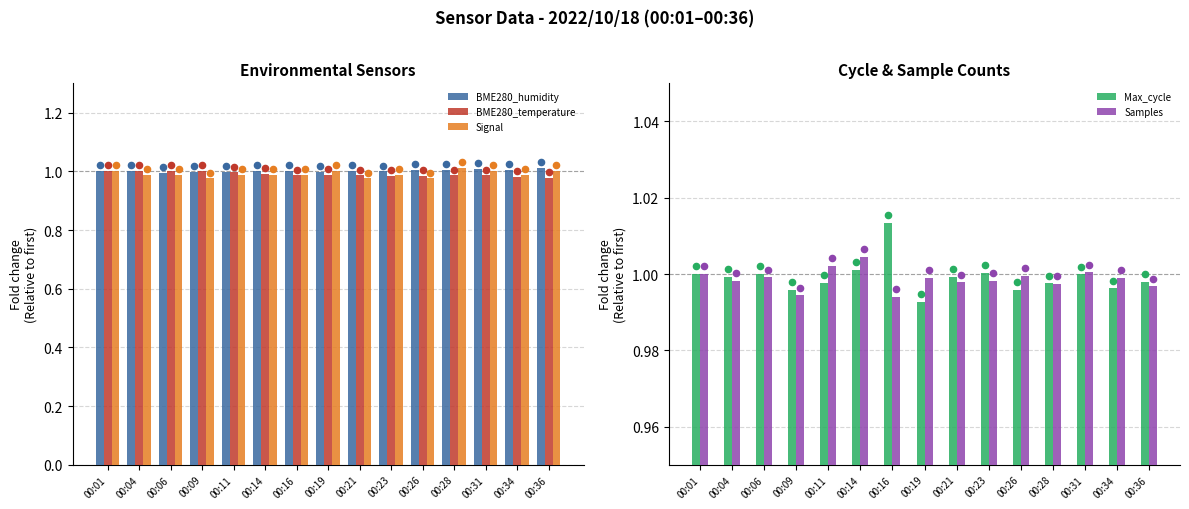

At which category is the sum across all series the highest?

00:01